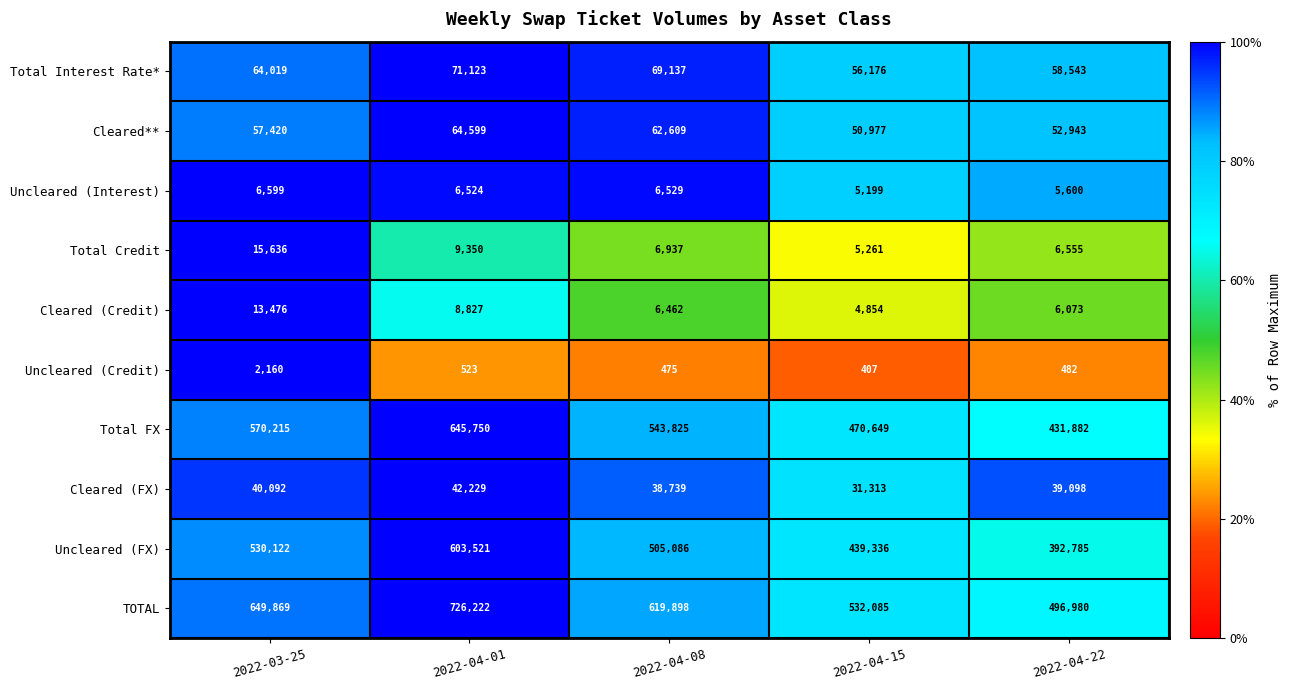

The Uncleared (Credit) series shows 523 at 2022-04-01. True or false?

True